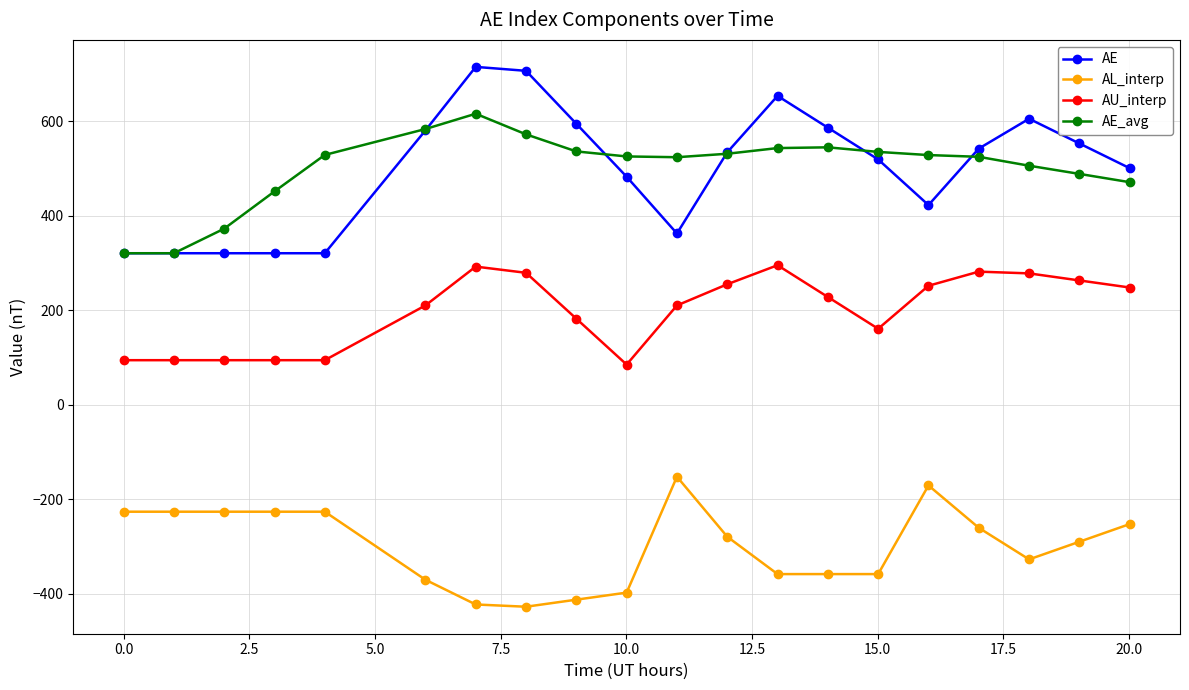

Does the chart have visible grid lines?

Yes